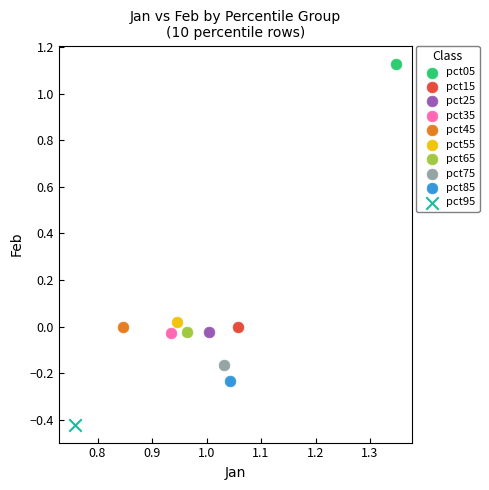

What are all the series names shown in the legend?

pct05, pct15, pct25, pct35, pct45, pct55, pct65, pct75, pct85, pct95